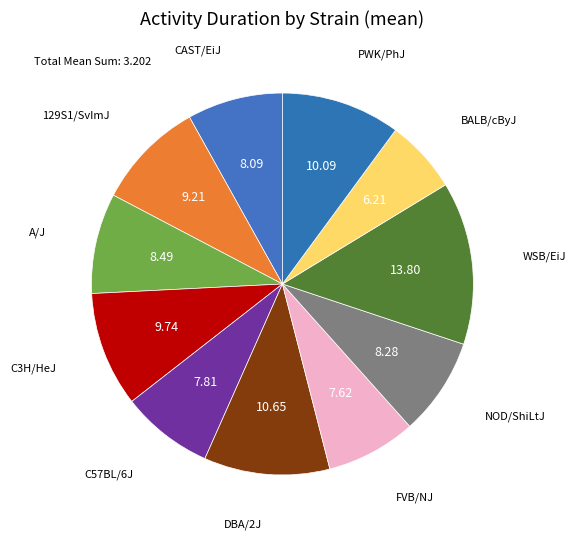

Count the number of slices in the pie.

11